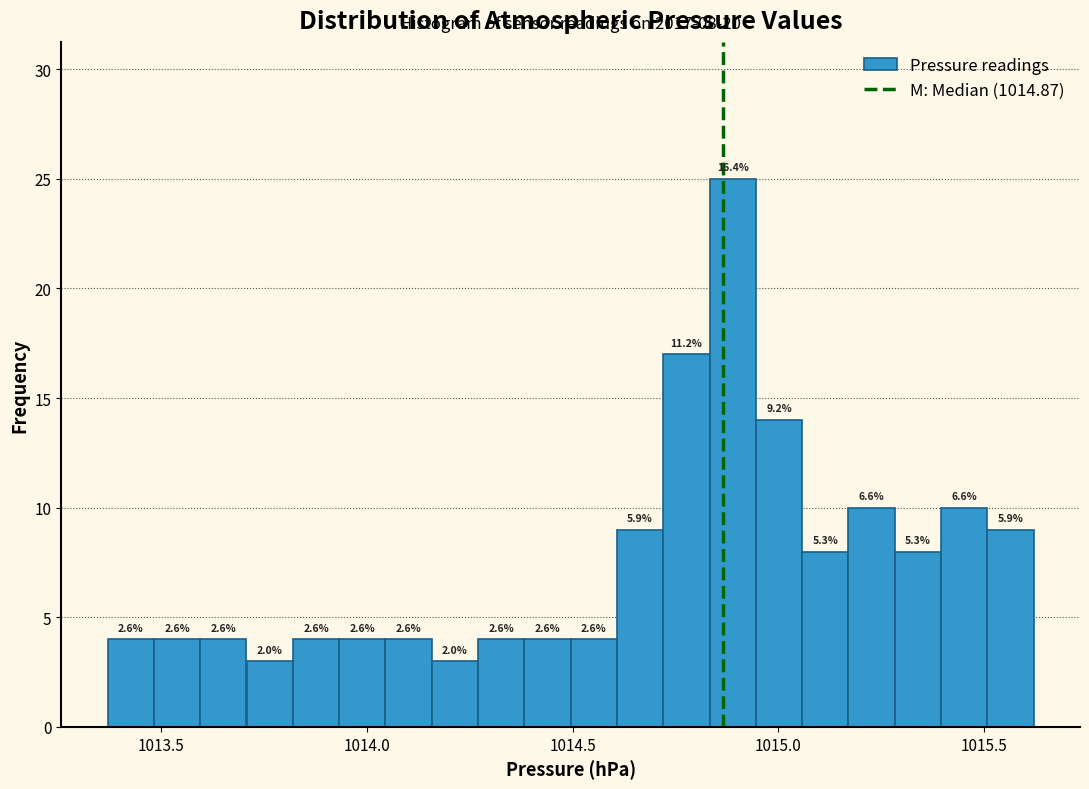

Read against the x-axis, roughly where is the centre of the tallest bar?

1014.90